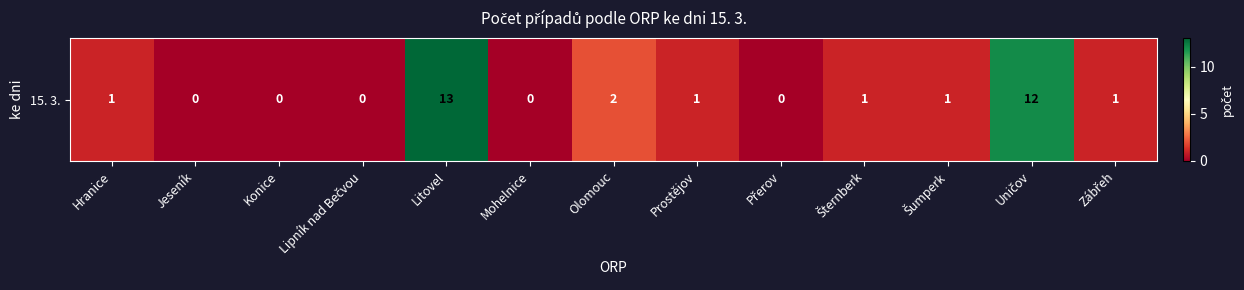

Reading left to right, list all the values displayed in this chart.

Hranice=1	Jeseník=0	Konice=0	Lipník nad Bečvou=0	Litovel=13	Mohelnice=0	Olomouc=2	Prostějov=1	Přerov=0	Šternberk=1	Šumperk=1	Uničov=12	Zábřeh=1